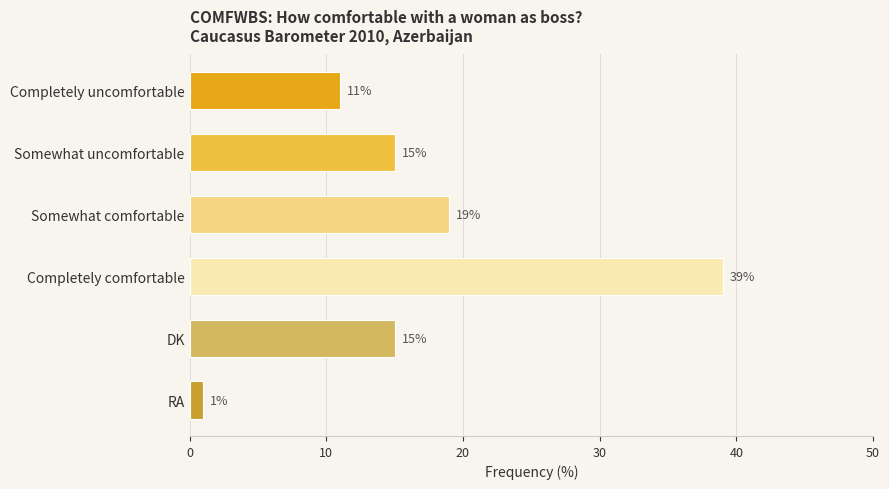

Reading top to bottom, list all the values displayed in this chart.

Completely uncomfortable=11	Somewhat uncomfortable=15	Somewhat comfortable=19	Completely comfortable=39	DK=15	RA=1